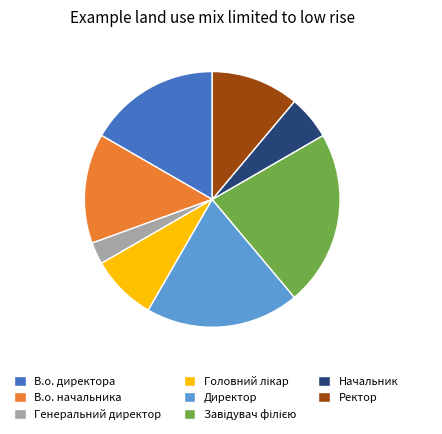

Does any single category account for the majority?

No